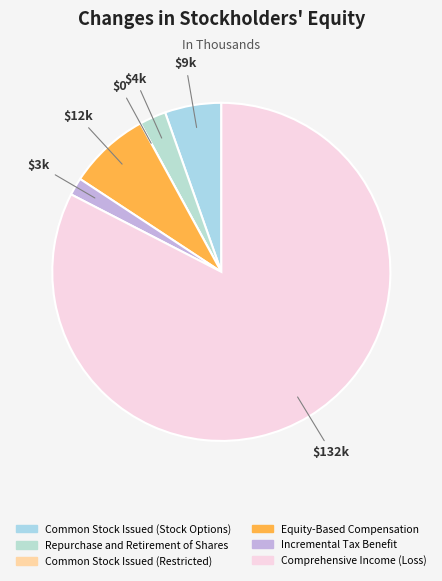

What is the smallest slice in the pie chart?

Common Stock Issued (Restricted)